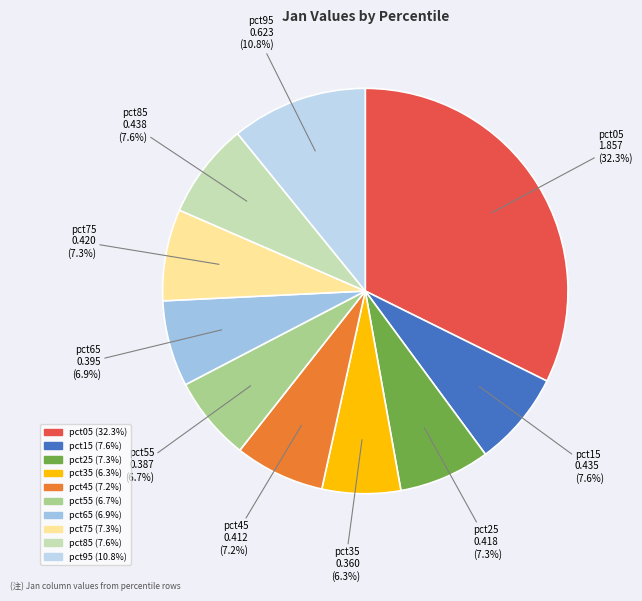

True or false: pct85 accounts for 8% of the total.

True